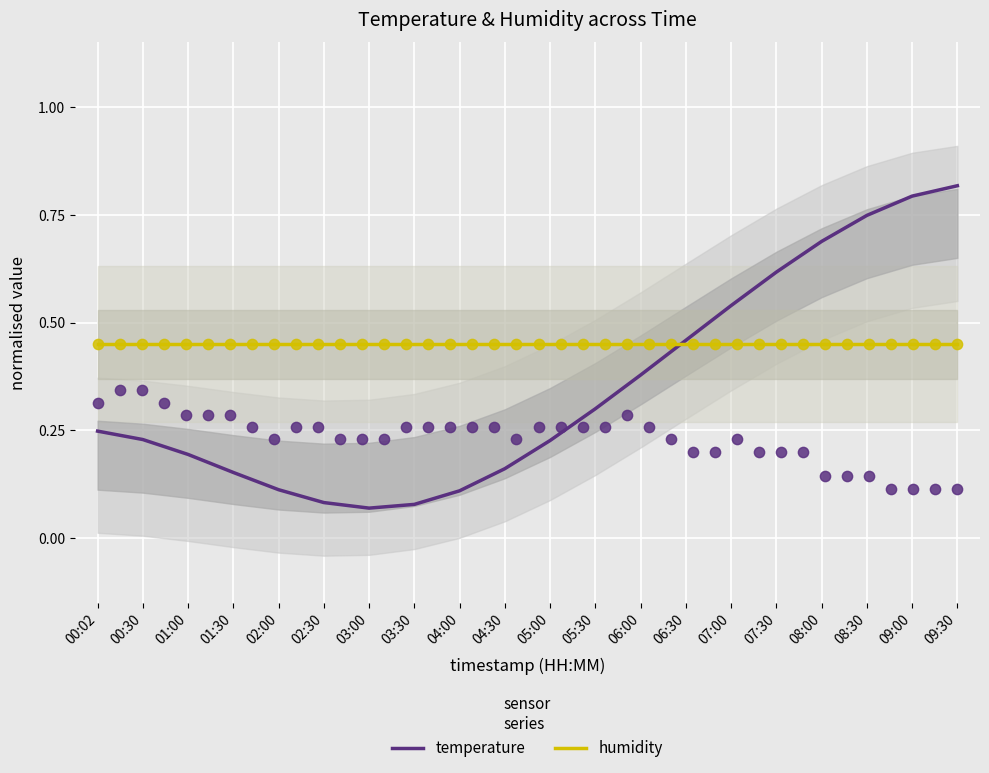

What are all the series names shown in the legend?

temperature, humidity